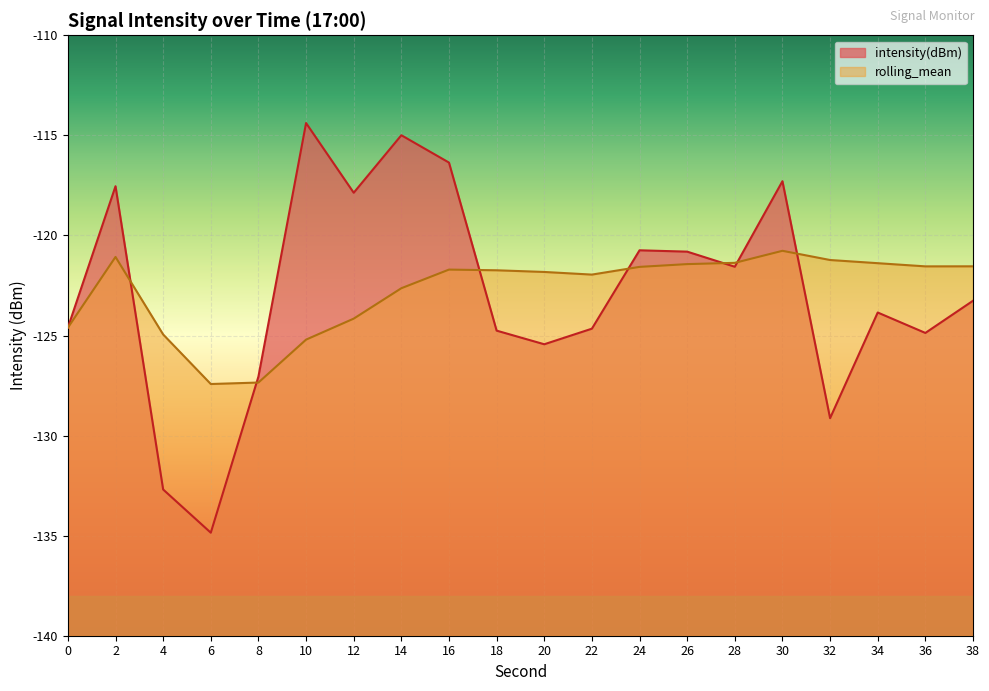

What are all the series names shown in the legend?

intensity(dBm), rolling_mean